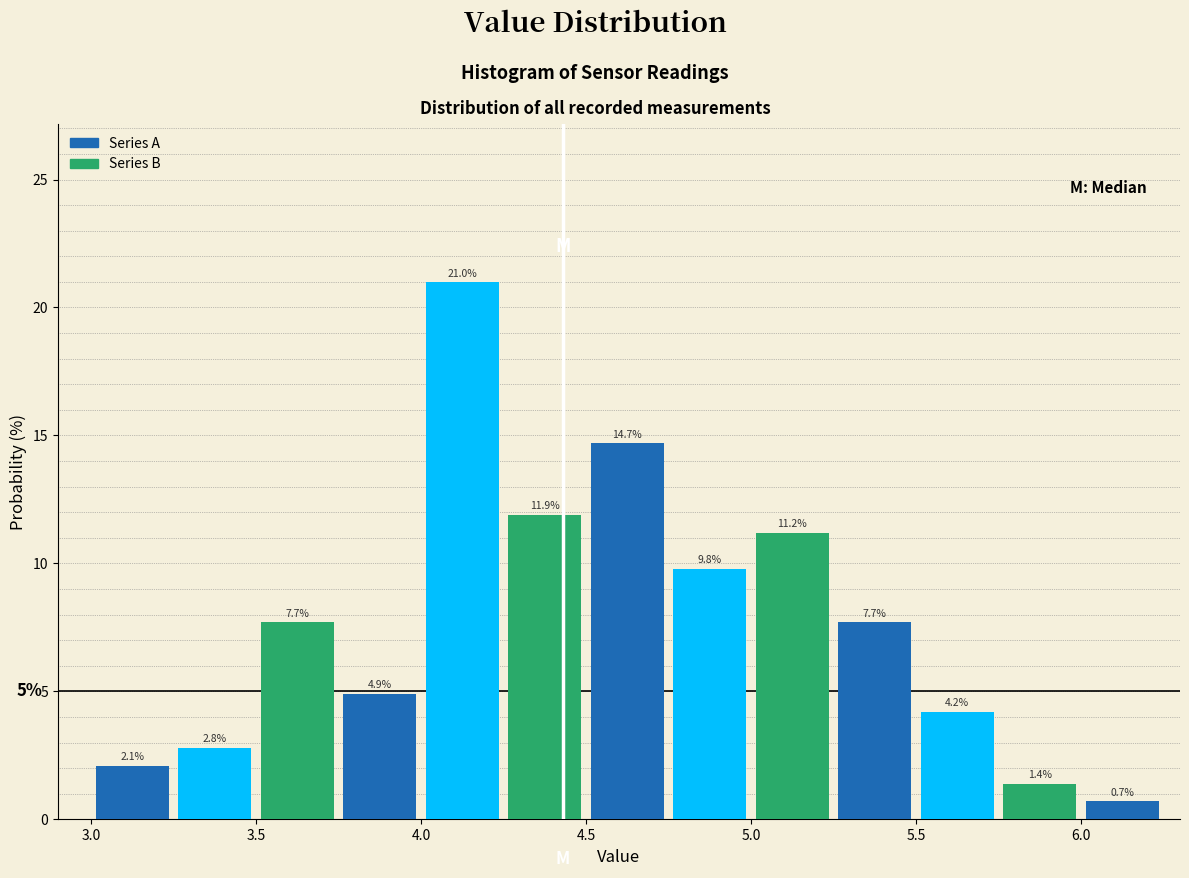

Reading left to right, transcribe this chart: for each bar, give the range it covers on the x-axis and its height.

3.00 to 3.25: 2.1
3.25 to 3.50: 2.8
3.50 to 3.75: 7.7
3.75 to 4.00: 4.9
4.00 to 4.25: 21.0
4.25 to 4.50: 11.9
4.50 to 4.75: 14.7
4.75 to 5.00: 9.8
5.00 to 5.25: 11.2
5.25 to 5.50: 7.7
5.50 to 5.75: 4.2
5.75 to 6.00: 1.4
6.00 to 6.25: 0.7